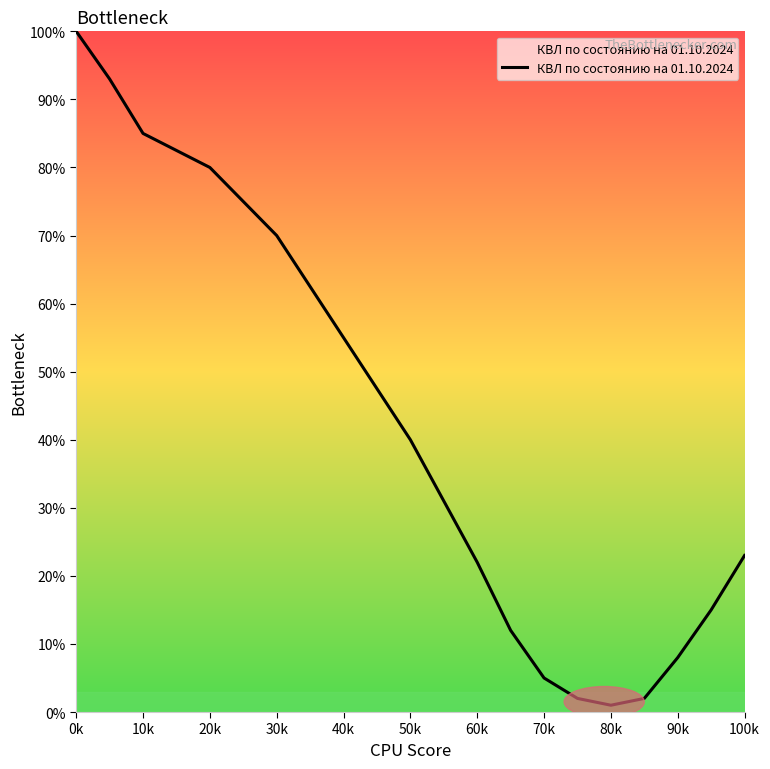

What is the difference between the maximum and minimum values?

99